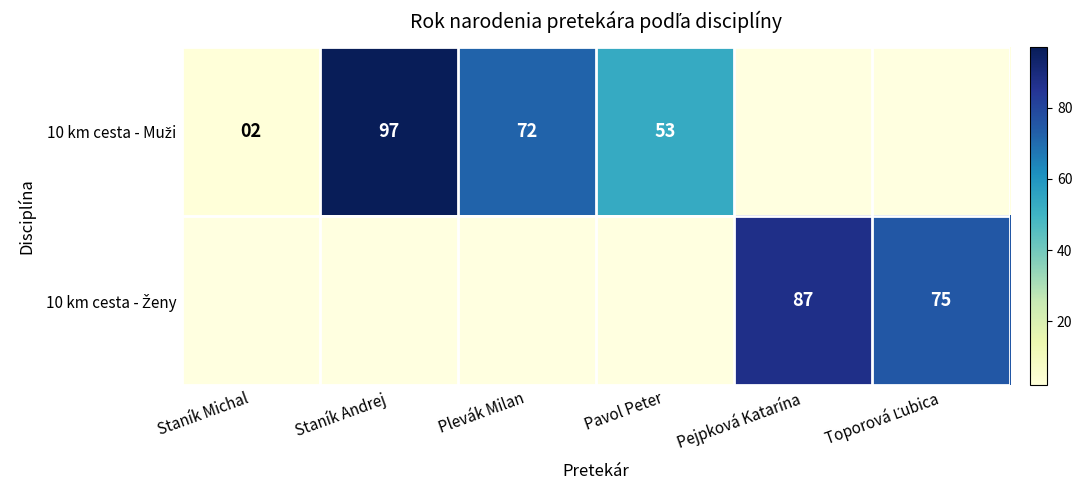

Which has a higher value, Plevák Milan or Pavol Peter?

Plevák Milan